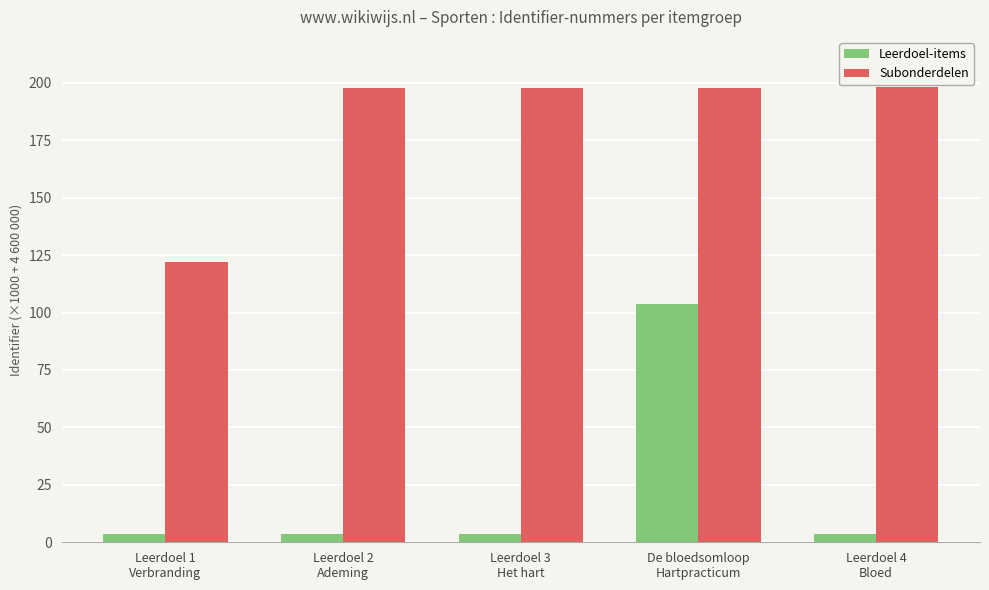

What is the average value of the Subonderdelen series?

182.6